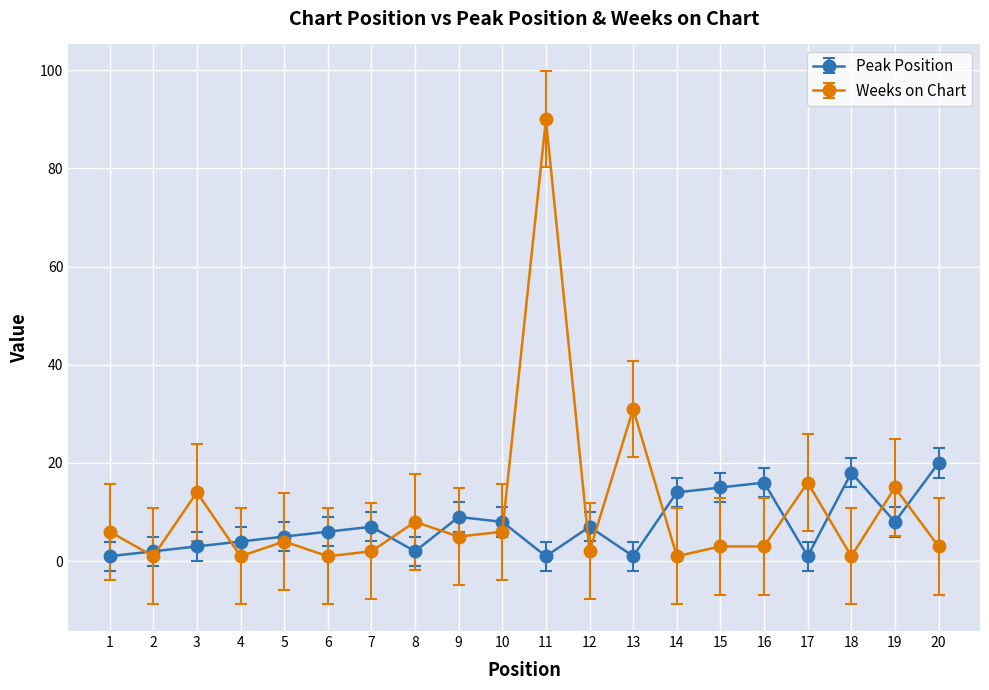

Reading left to right, extract all data points from this chart.

Peak Position: 1	2	3	4	5	6	7	2	9	8	1	7	1	14	15	16	1	18	8	20
Weeks on Chart: 6	1	14	1	4	1	2	8	5	6	90	2	31	1	3	3	16	1	15	3